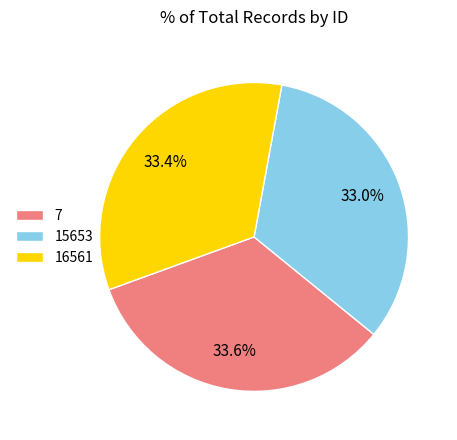

Combined, what portion of the pie is 15653 and 7?

66.6%